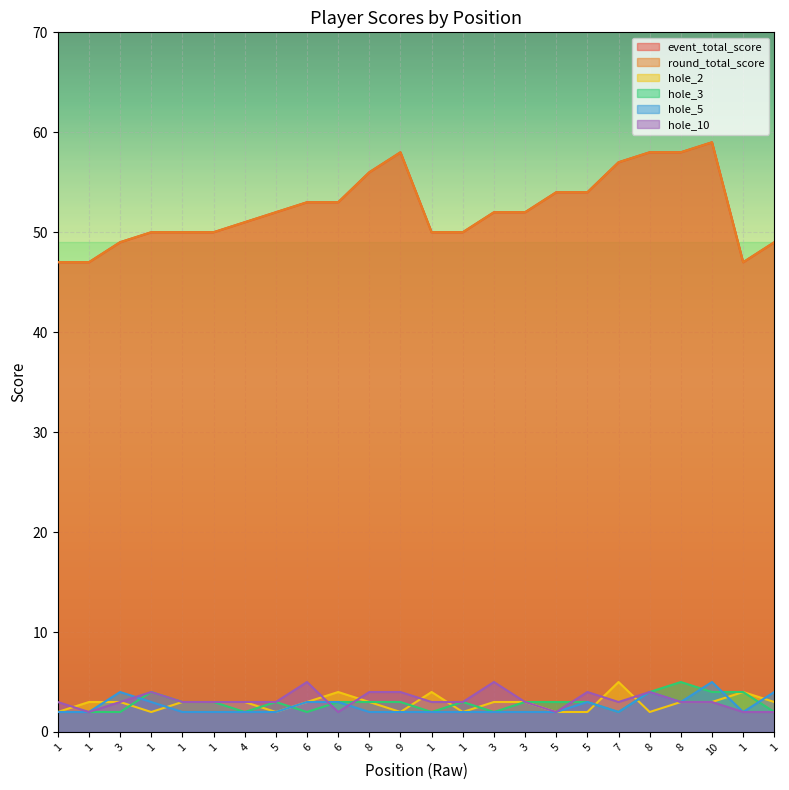

Count the hole_2 values in the range 2 to 3.

20